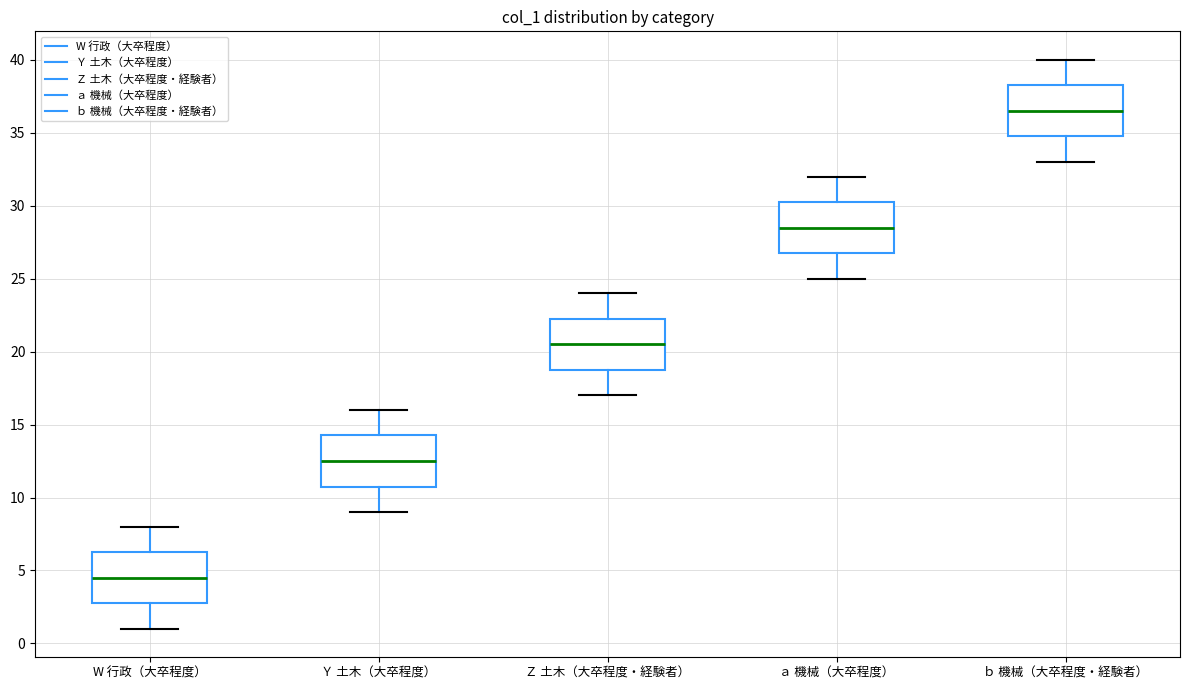

Which box's median line is the lowest?

W 行政（大卒程度）